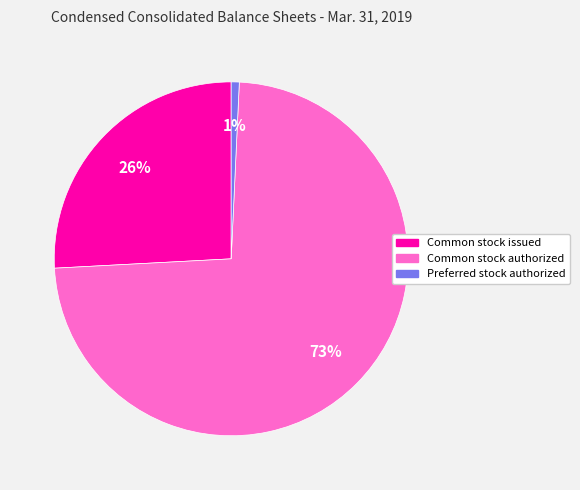

To the nearest percent, what is the average slice percentage?

33%